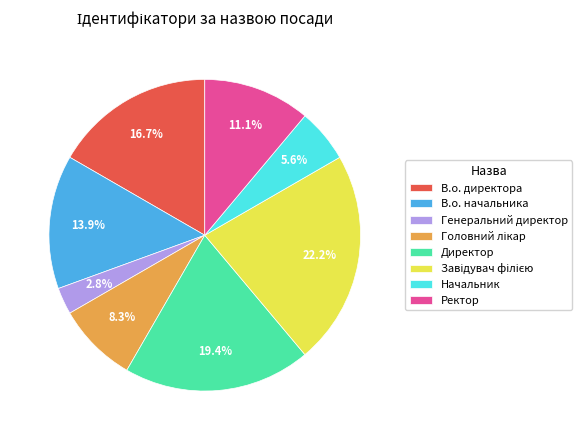

Which category has the smallest portion of the pie?

Генеральний директор